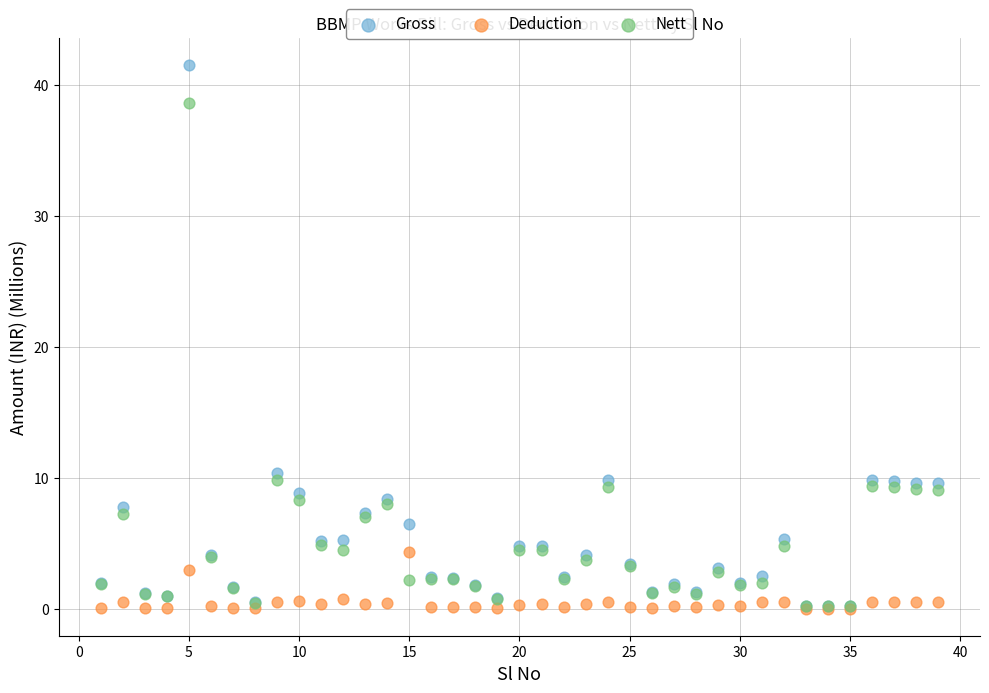

In the Nett series, what Y value is closest to 19?

9.9